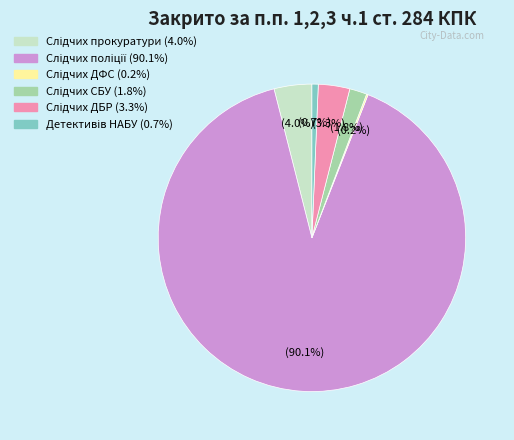

Does any single category account for the majority?

Yes